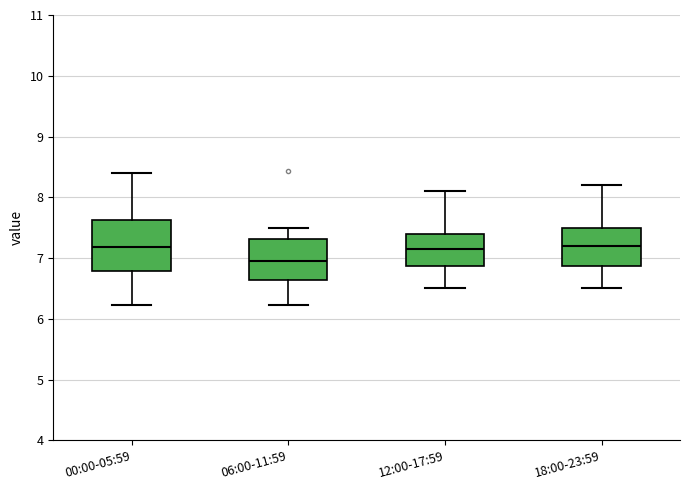

Comparing the boxes themselves (not the whiskers), which one is the tallest?

00:00-05:59